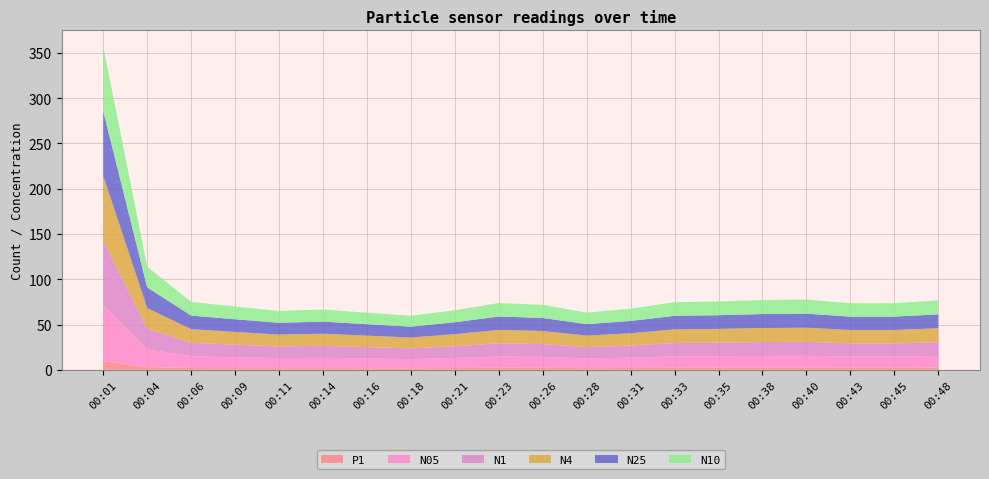

Reading left to right, extract all data points from this chart.

N05: 00:01=61.5	00:04=19.6	00:06=12.9	00:09=12.0	00:11=11.1	00:14=11.3	00:16=10.7	00:18=10.1	00:21=11.1	00:23=12.3	00:26=12.0	00:28=10.7	00:31=11.4	00:33=12.6	00:35=12.8	00:38=13.1	00:40=13.2	00:43=12.4	00:45=12.4	00:48=12.9
N1: 00:01=71.2	00:04=22.7	00:06=14.9	00:09=13.9	00:11=12.9	00:14=13.2	00:16=12.5	00:18=11.8	00:21=13.0	00:23=14.6	00:26=14.2	00:28=12.5	00:31=13.4	00:33=14.8	00:35=15.0	00:38=15.3	00:40=15.4	00:43=14.6	00:45=14.6	00:48=15.2
N4: 00:01=71.5	00:04=22.8	00:06=15.0	00:09=14.0	00:11=13.1	00:14=13.4	00:16=12.7	00:18=12.0	00:21=13.2	00:23=14.8	00:26=14.4	00:28=12.7	00:31=13.6	00:33=15.0	00:35=15.2	00:38=15.5	00:40=15.6	00:43=14.8	00:45=14.8	00:48=15.4
N25: 00:01=71.5	00:04=22.8	00:06=15.0	00:09=14.0	00:11=13.0	00:14=13.3	00:16=12.6	00:18=12.0	00:21=13.2	00:23=14.8	00:26=14.4	00:28=12.7	00:31=13.6	00:33=15.0	00:35=15.1	00:38=15.4	00:40=15.6	00:43=14.8	00:45=14.8	00:48=15.4
N10: 00:01=71.5	00:04=22.8	00:06=15.0	00:09=14.0	00:11=13.1	00:14=13.4	00:16=12.7	00:18=12.0	00:21=13.2	00:23=14.8	00:26=14.4	00:28=12.7	00:31=13.6	00:33=15.0	00:35=15.2	00:38=15.5	00:40=15.6	00:43=14.8	00:45=14.8	00:48=15.4
P1: 00:01=9.7	00:04=3.1	00:06=2.1	00:09=2.0	00:11=1.9	00:14=1.9	00:16=1.9	00:18=1.8	00:21=2.0	00:23=2.4	00:26=2.3	00:28=2.0	00:31=2.1	00:33=2.3	00:35=2.3	00:38=2.3	00:40=2.3	00:43=2.3	00:45=2.3	00:48=2.4